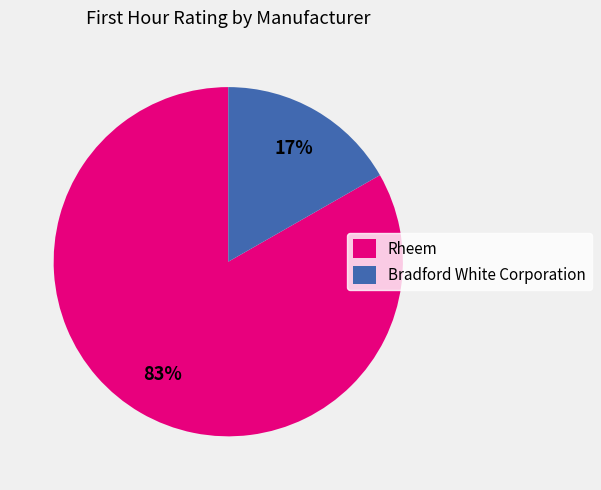

Is Rheem the majority of the pie?

Yes